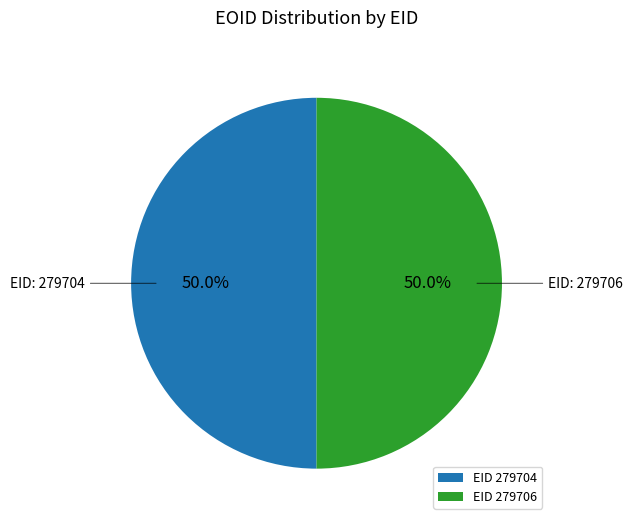

Approximately how many times larger is the value at EID 279704 compared to EID 279706?

1.0